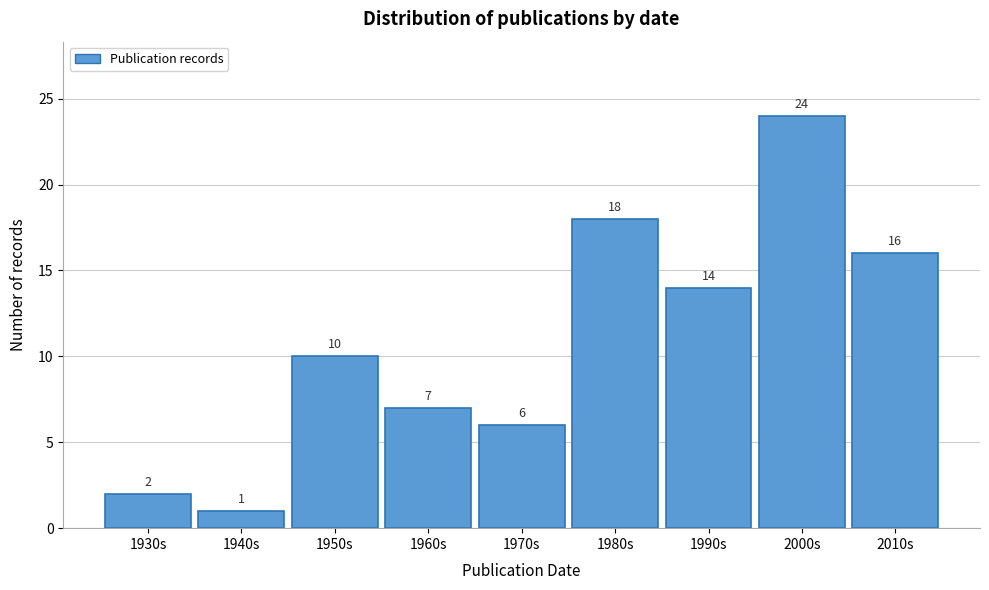

Reading left to right, transcribe all the data shown in this chart.

2	1	10	7	6	18	14	24	16